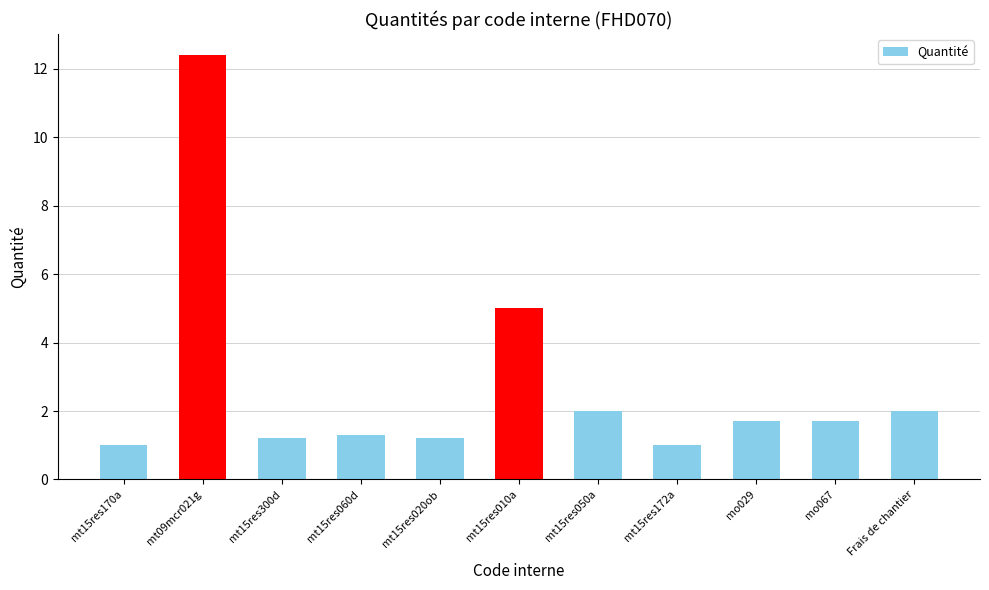

The value at mo029 is 0.6. True or false?

False